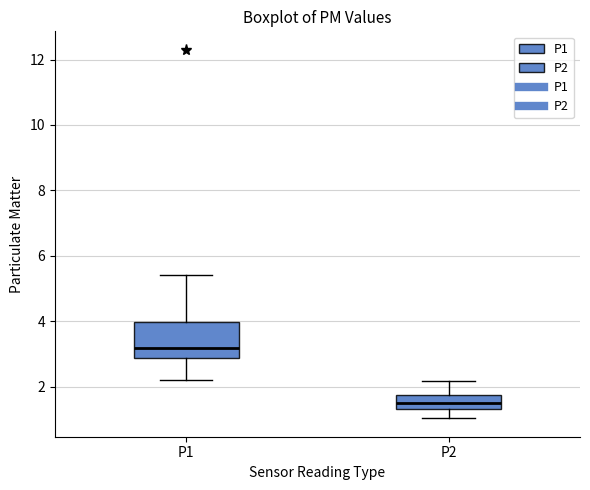

Which box's median line is the highest?

P1